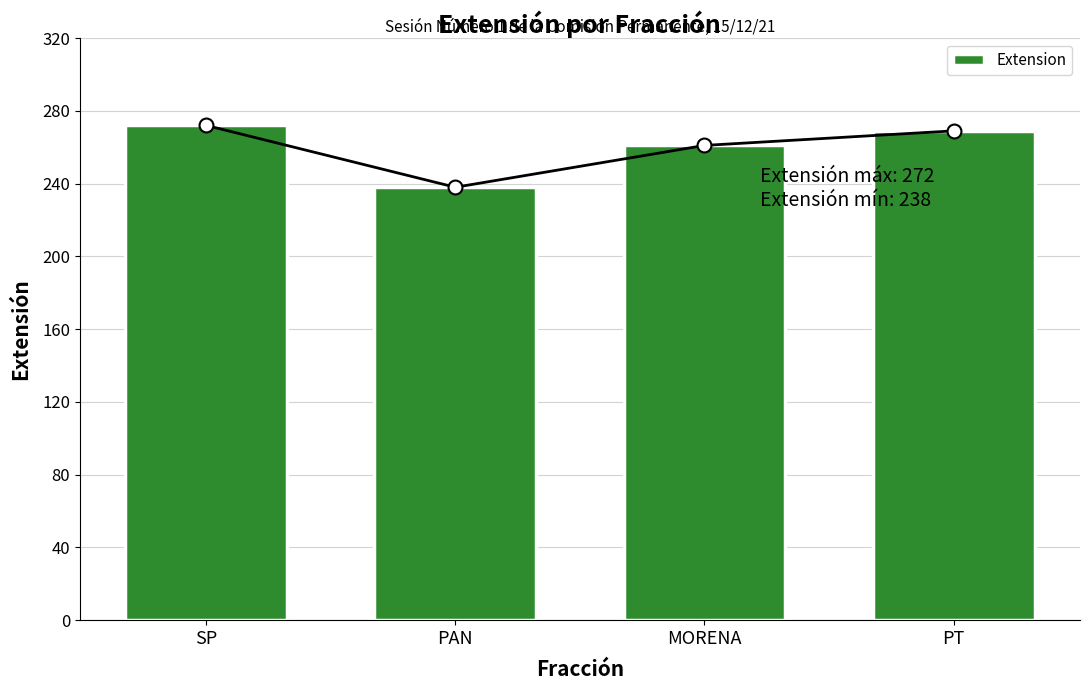

Approximately how many times larger is the value at SP compared to PT?

1.0